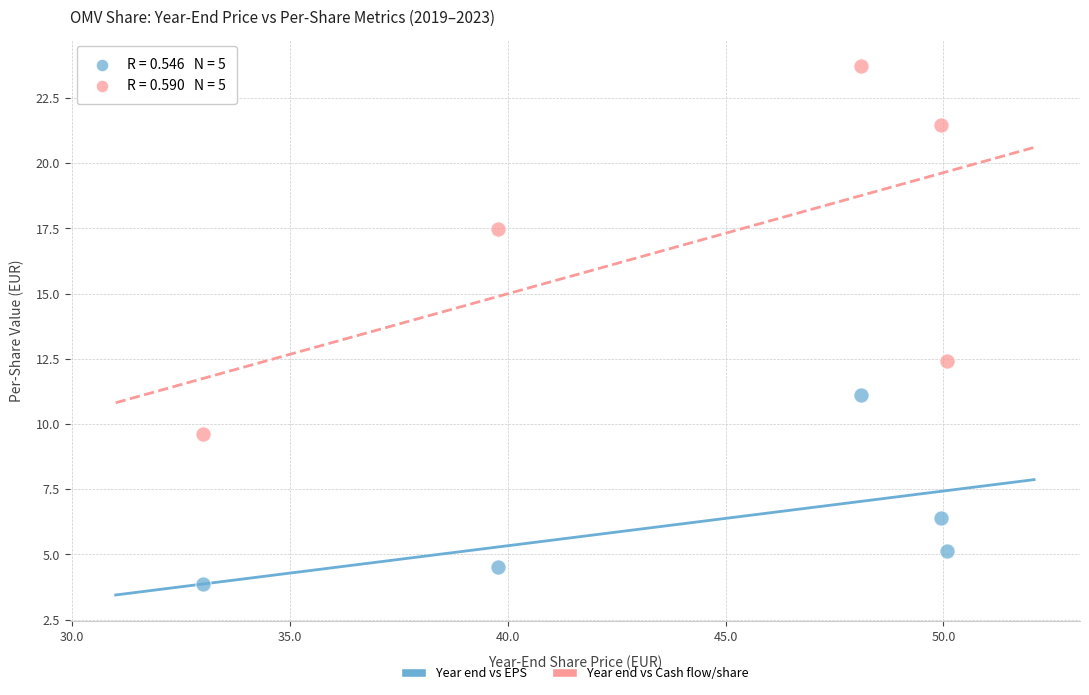

Across all data points, what is the range of X values (max minus min)?

17.1